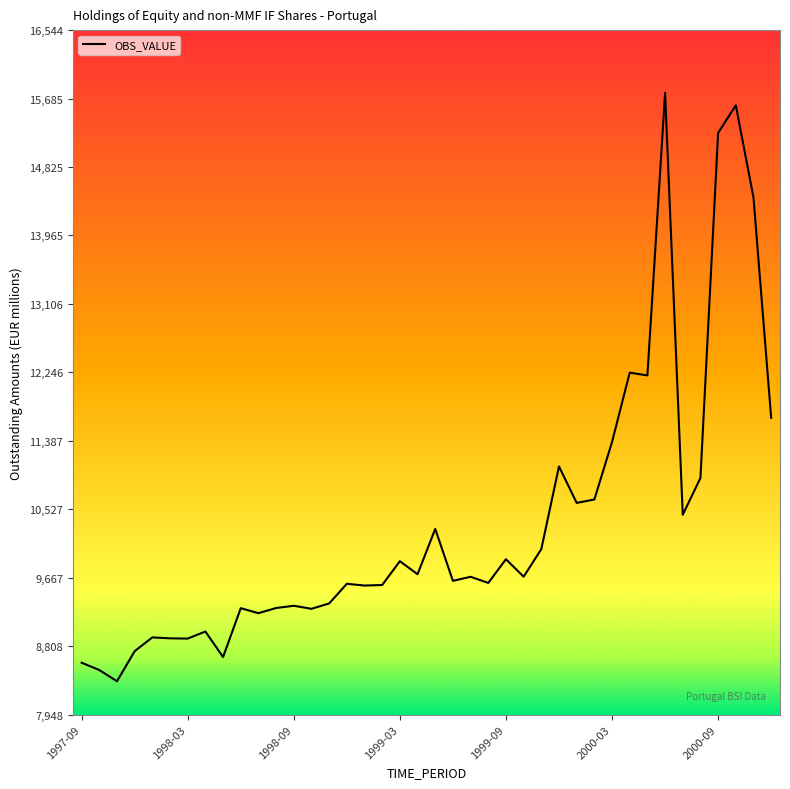

What is the maximum value shown in the chart?

15757